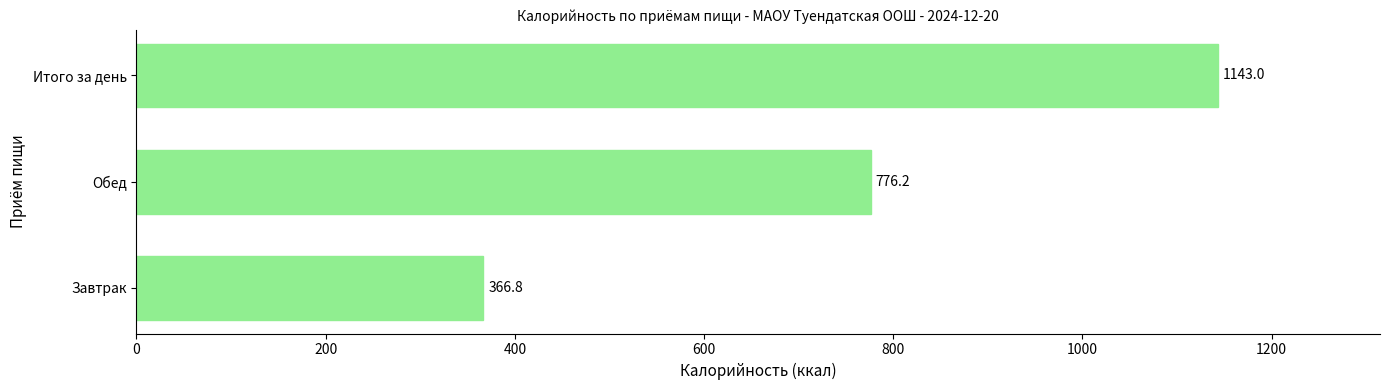

True or false: the data shows 776.2 at Обед.

True